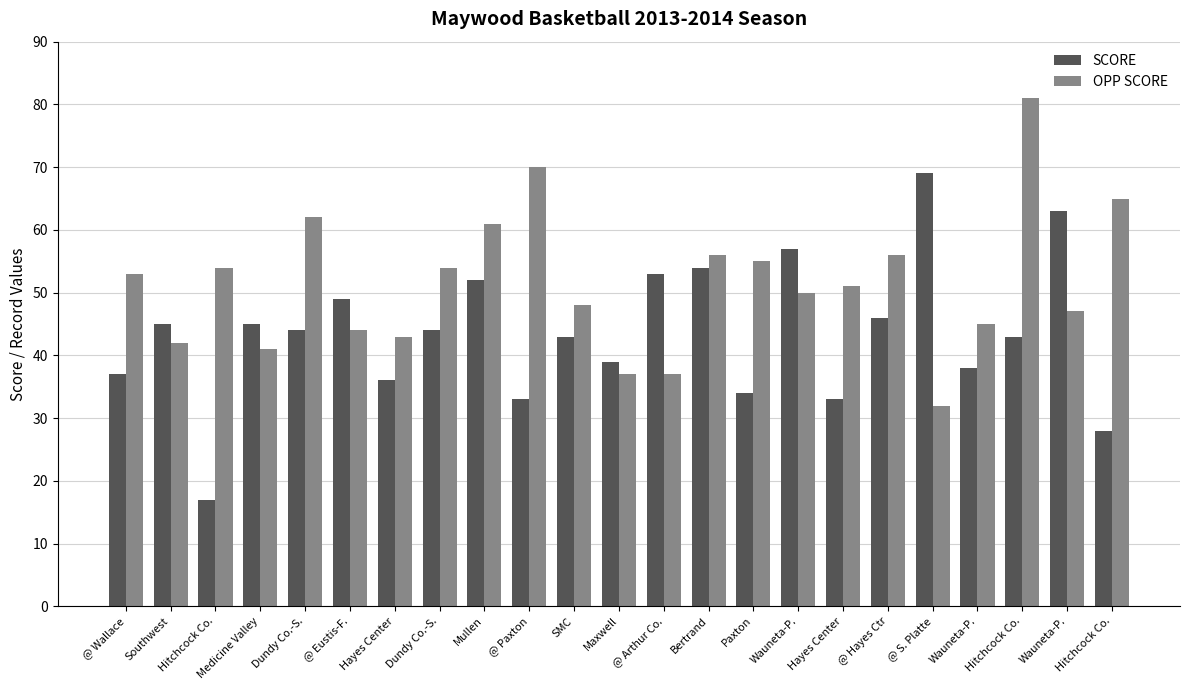

How many series are shown in this chart?

2